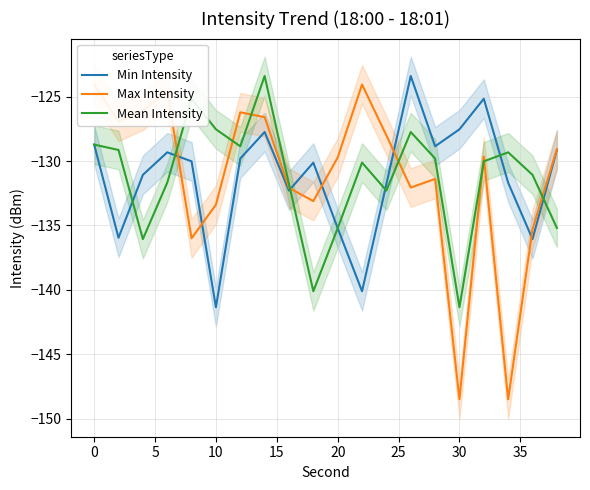

What is the difference between the maximum and minimum values in the Max Intensity series?

24.4